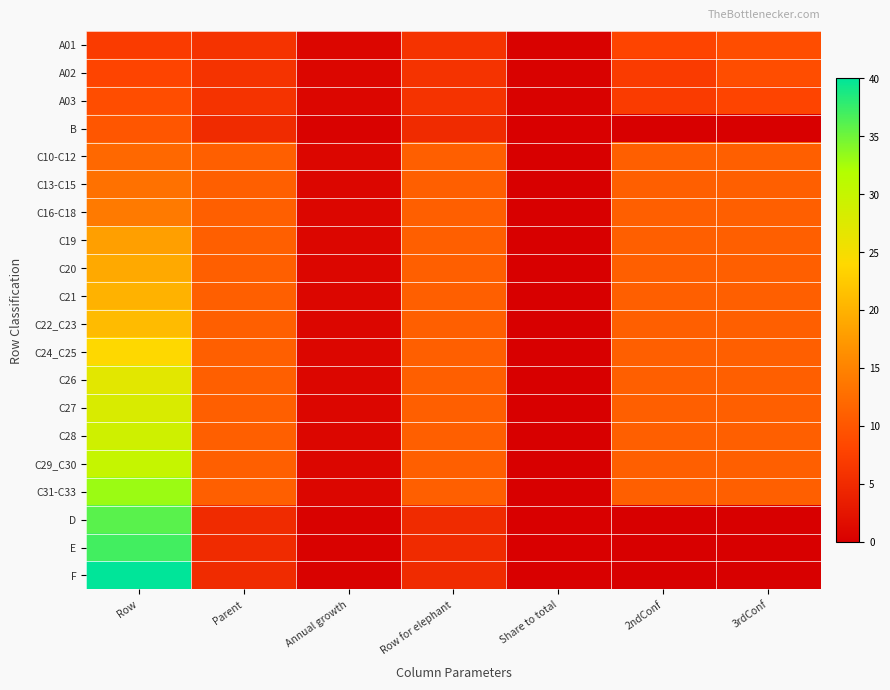

At Annual growth, list the series in order from largest to smallest.

A01, A02, A03, C10-C12, C13-C15, C16-C18, C19, C20, C21, C22_C23, C24_C25, C26, C27, C28, C29_C30, C31-C33, B, D, E, F